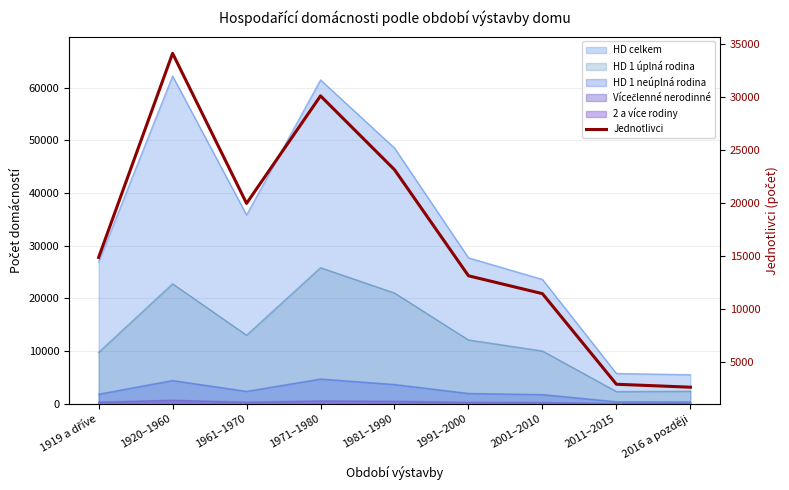

True or false: there are more than 1 points higher than both neighbors.

True